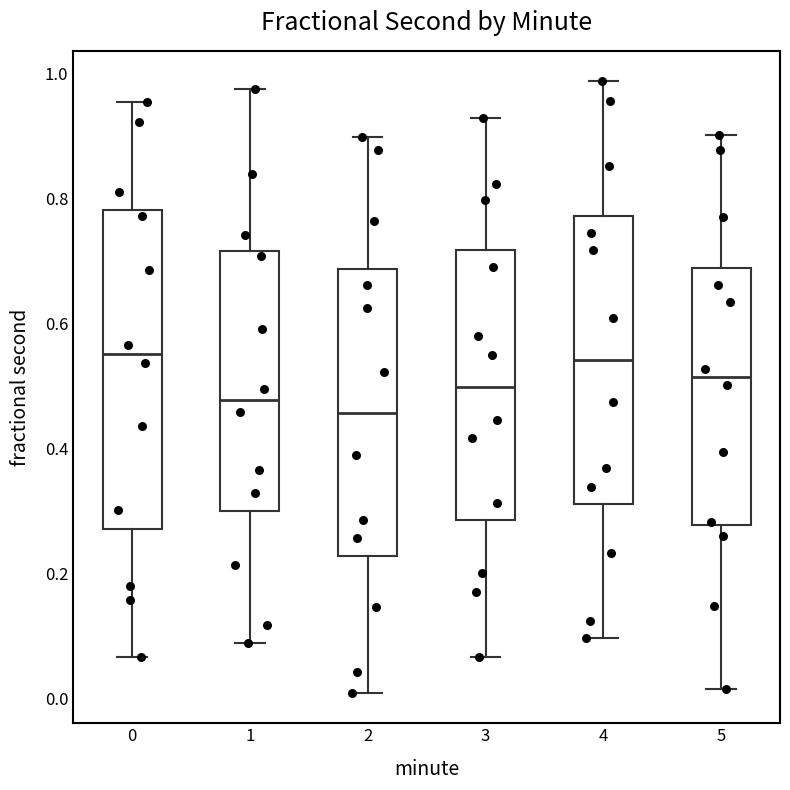

Where does the lower whisker of the box at x = 0 end on the y-axis? The values are not printed on the chart, so give them approximately, as read against the axis.

0.06